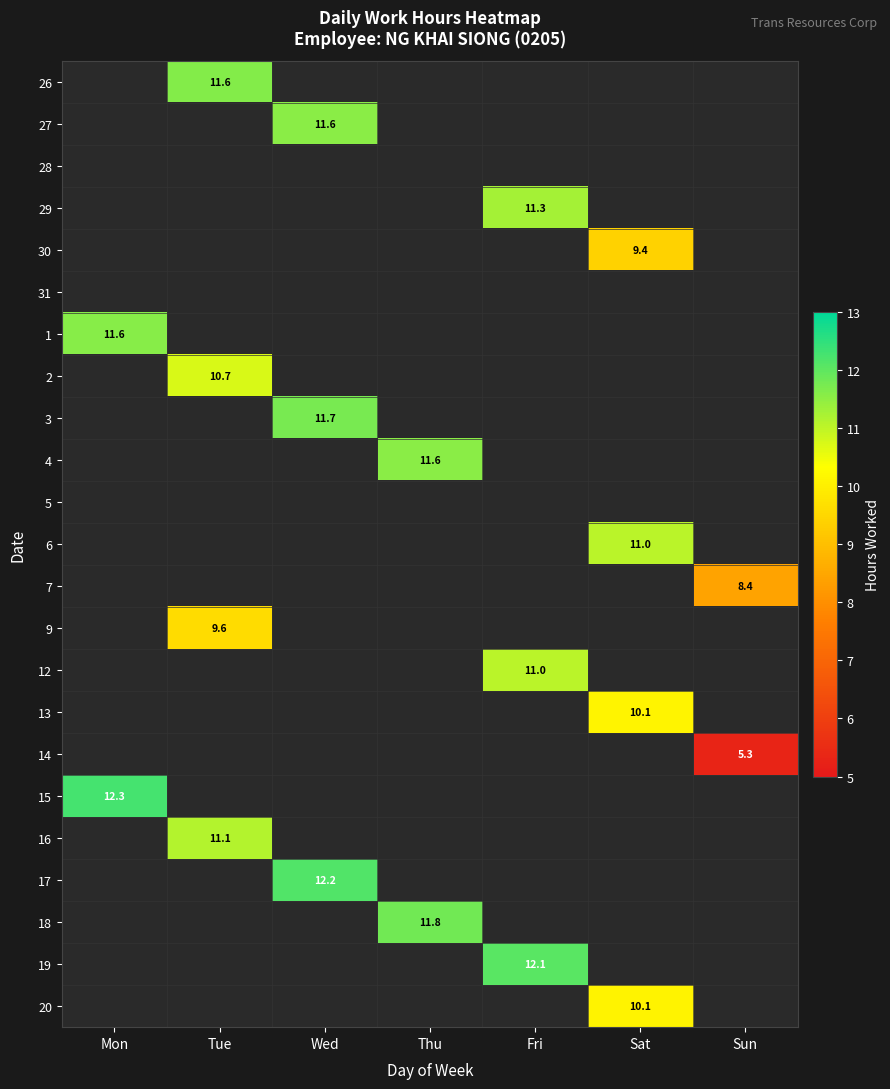

The value of 19 at Fri is 12.1. True or false?

True